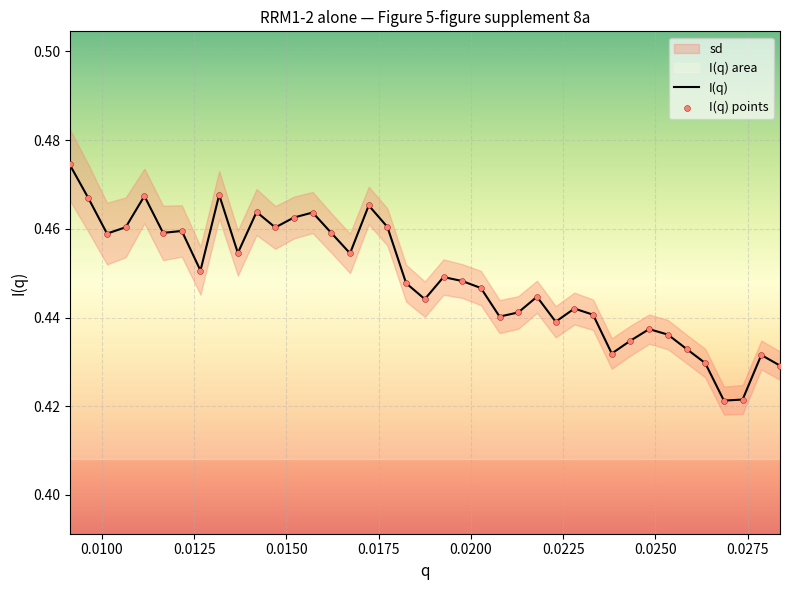

Is the value of I(q) points at 0.0200 greater than the value of I(q) at 15?

Yes